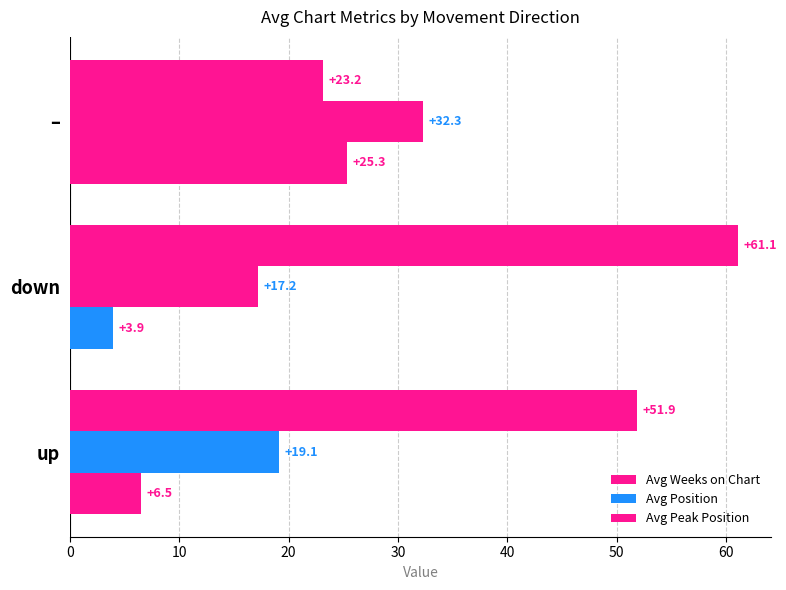

How many values in the Avg Position series exceed 19?

2